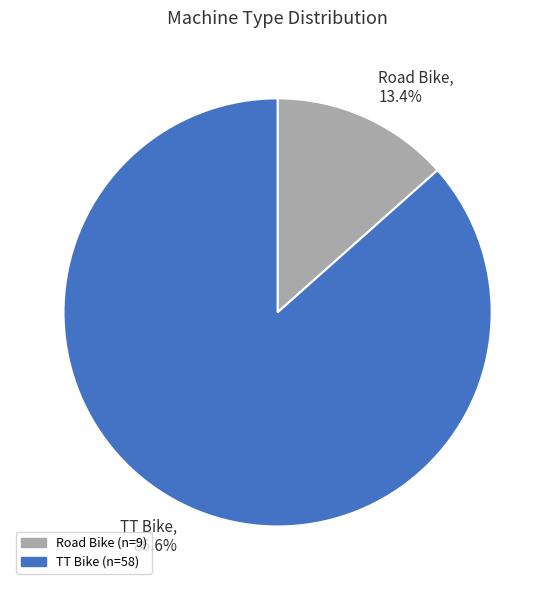

Do Road Bike and TT Bike together represent more than half of the pie?

Yes